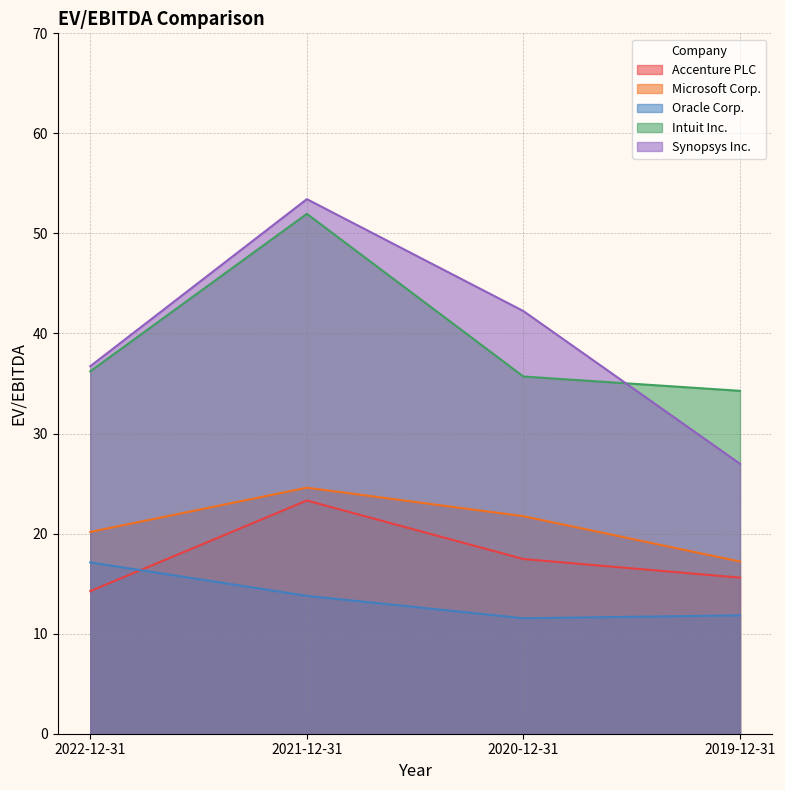

Which series changed the most between 2022-12-31 and 2020-12-31?

Oracle Corp.